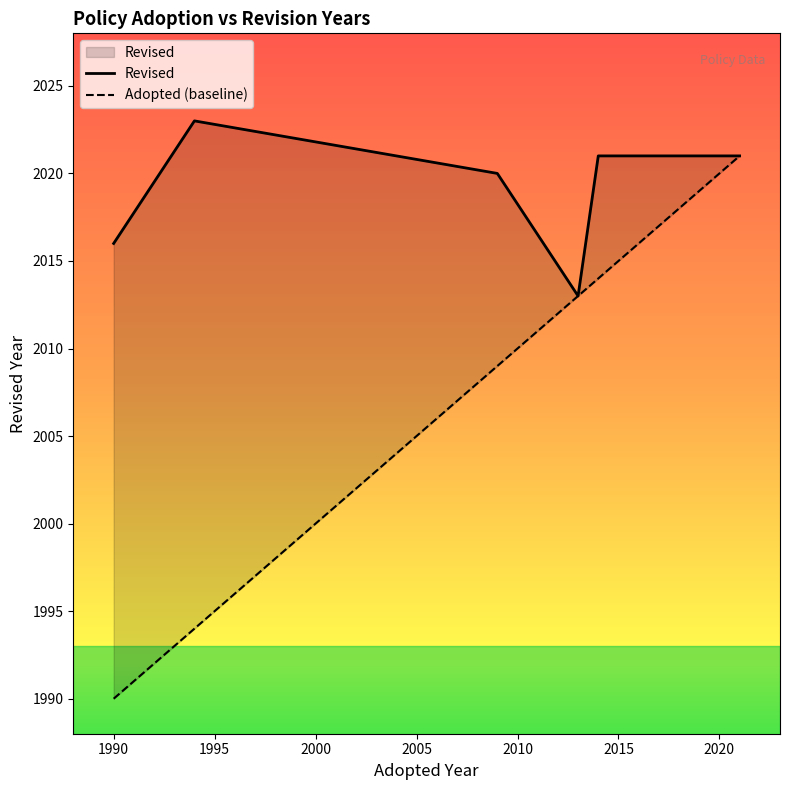

Which series has the largest total across all categories?

Revised